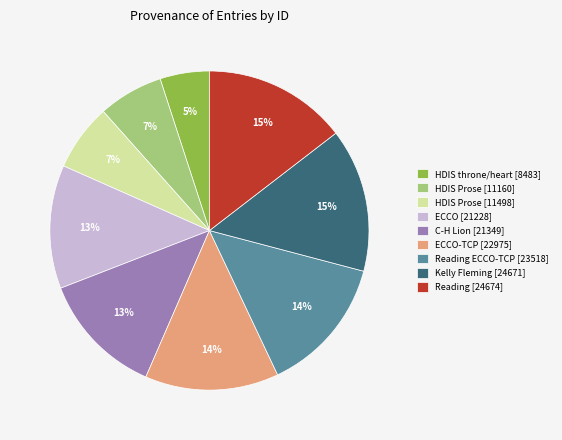

To the nearest percent, what is the combined percentage of C-H Lion [21349] and HDIS Prose [11160]?

19%